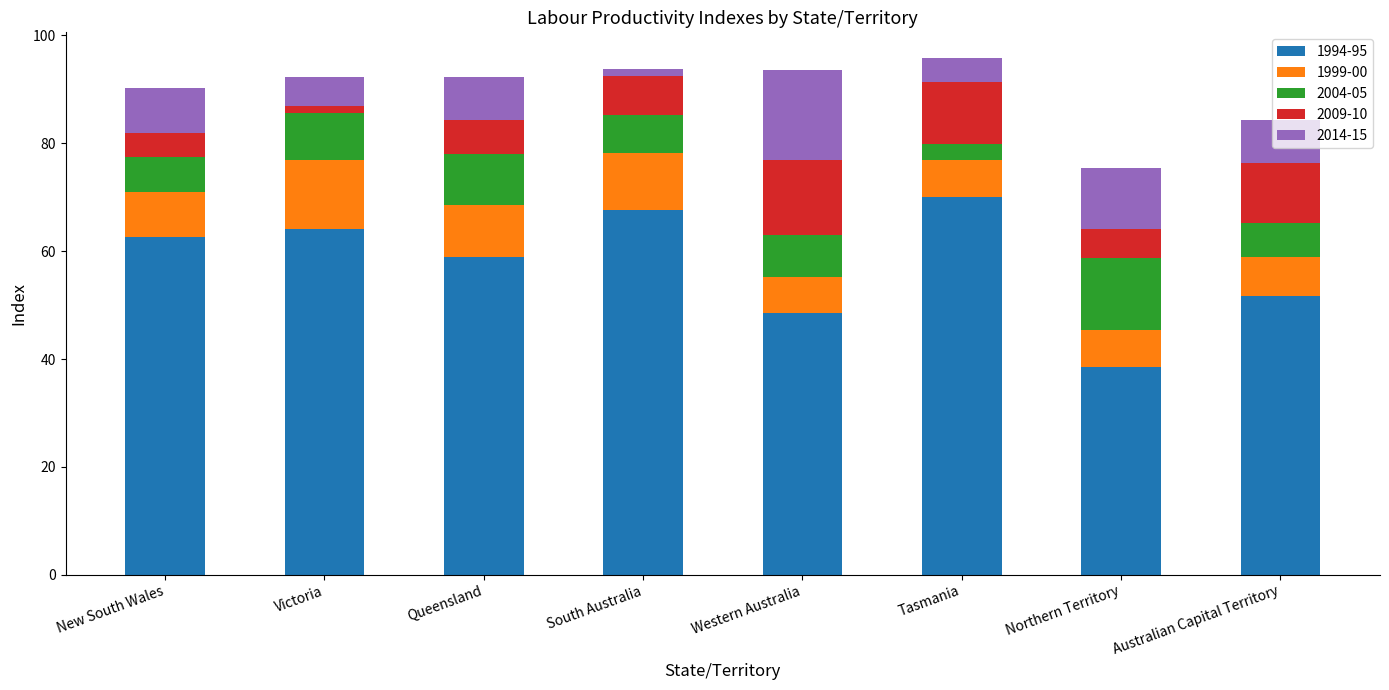

At which label does 1994-95 reach its peak?

Tasmania